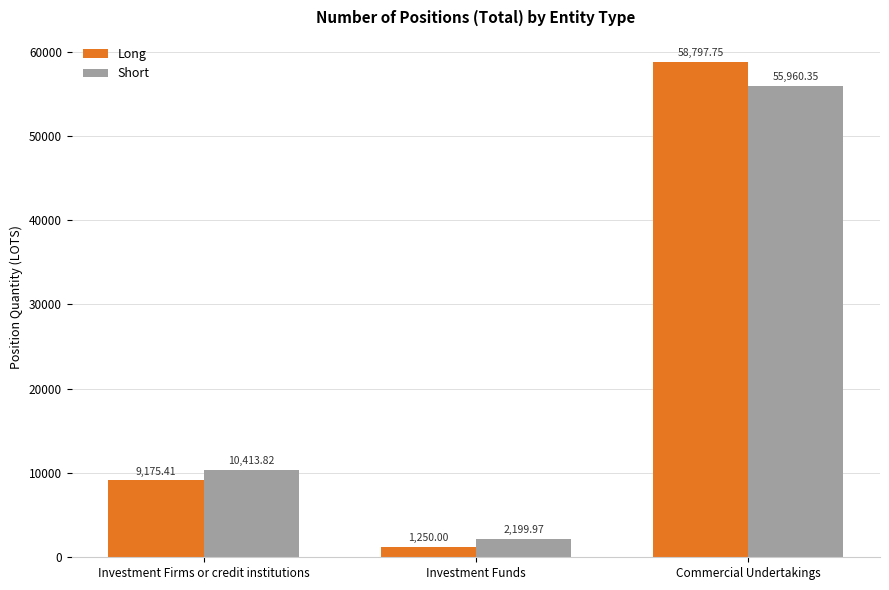

True or false: Long has a value of 58797.8 at Commercial Undertakings.

True